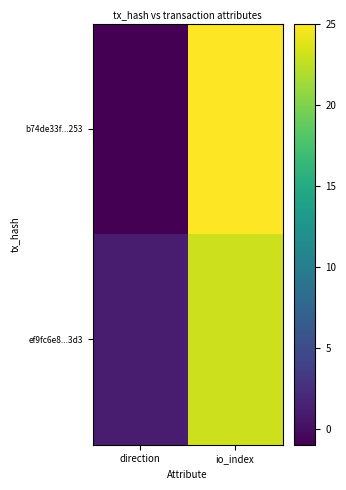

Reading left to right, extract all data points from this chart.

b74de33f...253: direction=-1	io_index=25
ef9fc6e8...3d3: direction=1	io_index=23